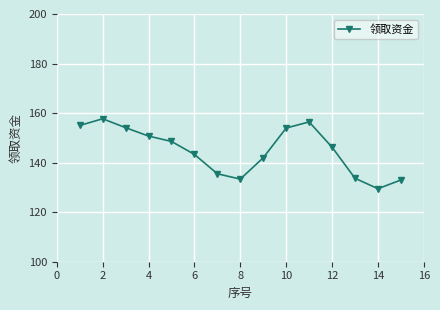

What is the value of the 12th point from the left?

146.2